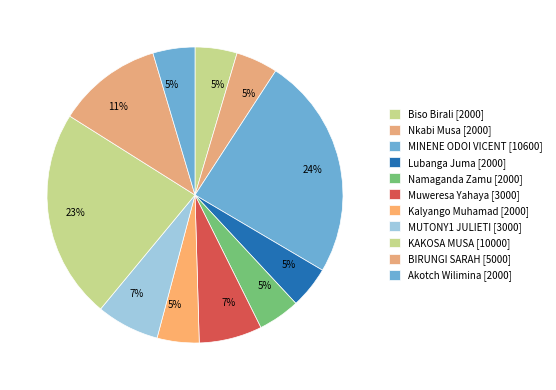

To the nearest percent, what percentage of the pie is Akotch Wilimina?

5%